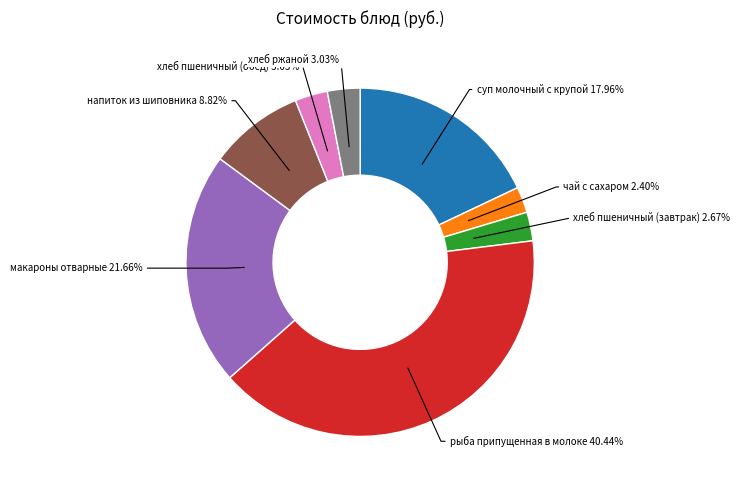

Is there a majority slice in this chart?

No